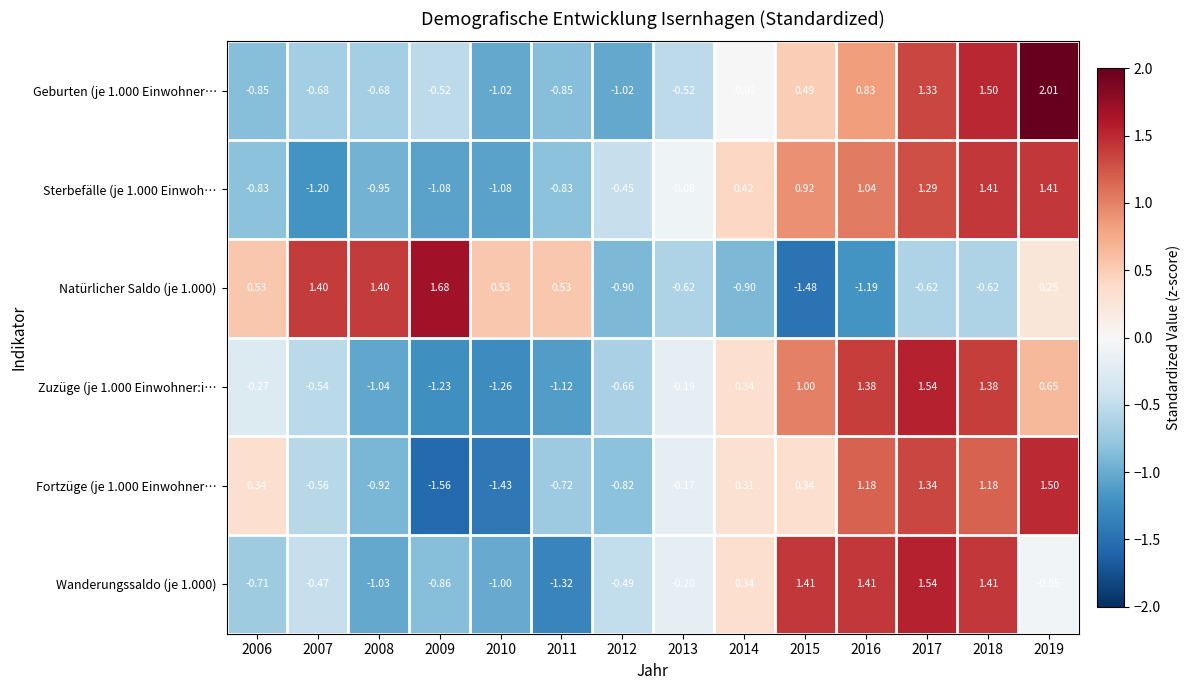

How many distinct data groups are displayed?

6